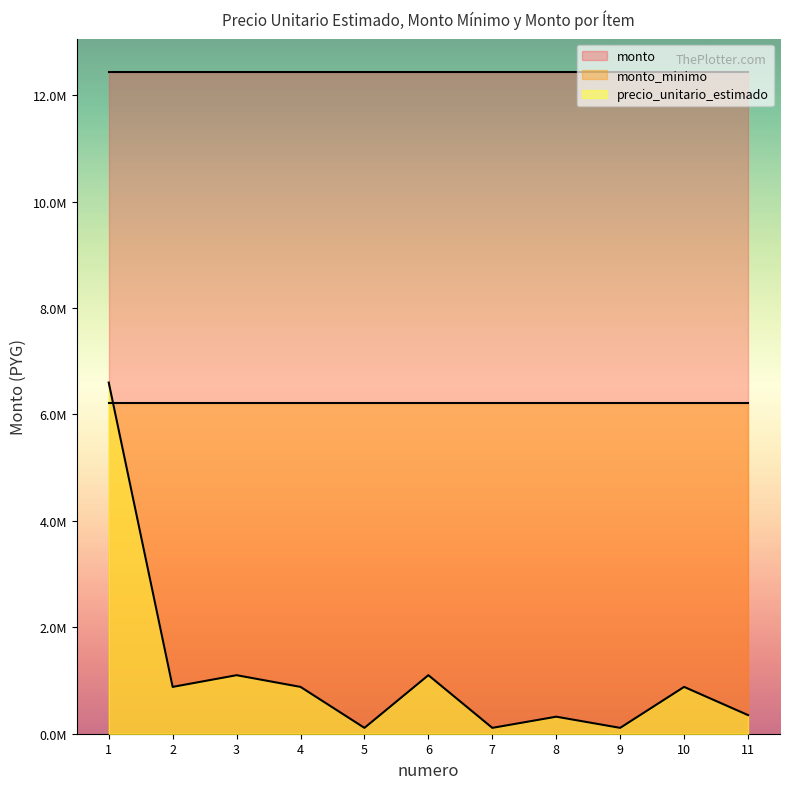

Reading left to right, extract all data points from this chart.

precio_unitario_estimado: 6600000	880000	1100000	880000	110000	1100000	110000	320000	110000	880000	350000
monto_minimo: 6220000	6220000	6220000	6220000	6220000	6220000	6220000	6220000	6220000	6220000	6220000
monto: 12440000	12440000	12440000	12440000	12440000	12440000	12440000	12440000	12440000	12440000	12440000